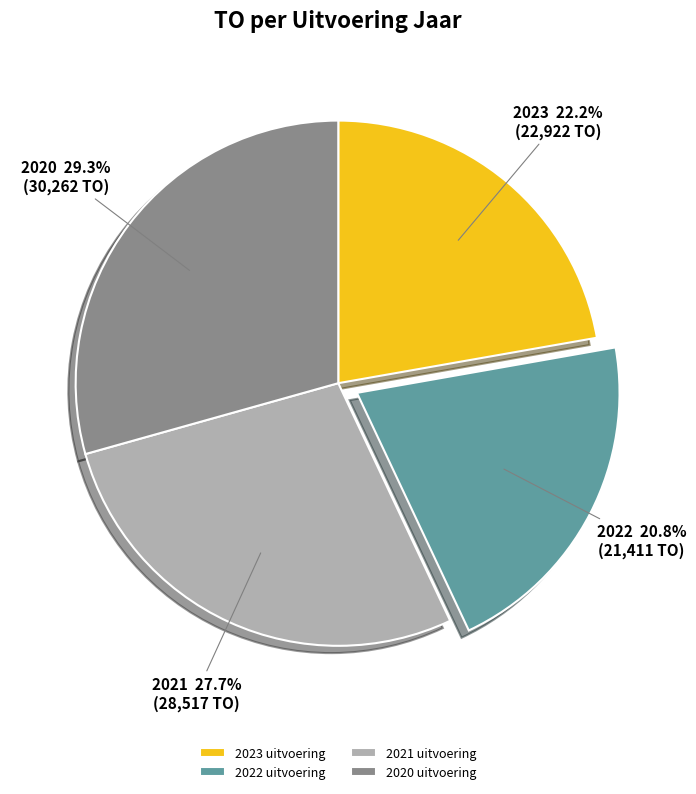

Is it true that 2023 uitvoering is 12% of the pie?

False